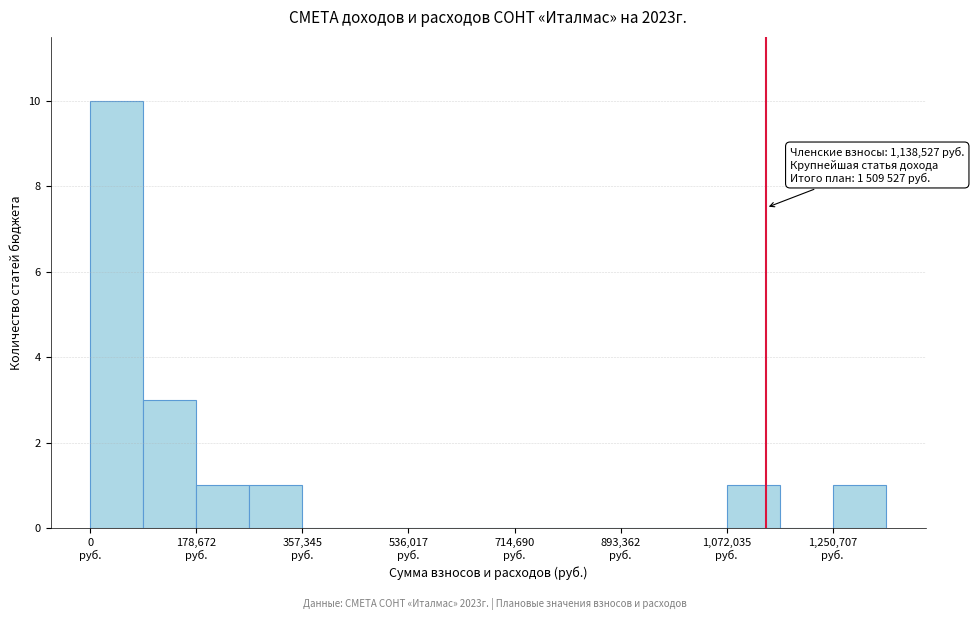

Over which range of the x-axis is the bar tallest?

0 to 80000